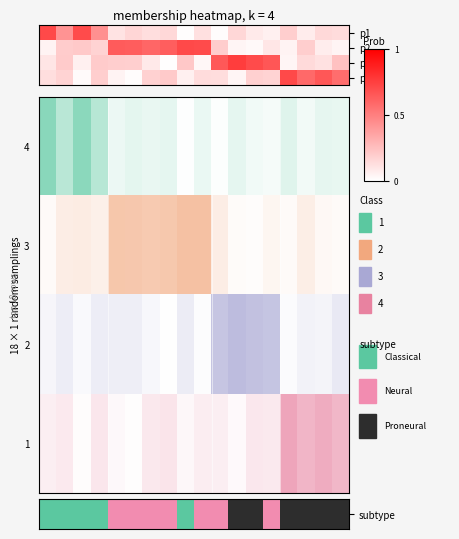

How many positive values are there?

13